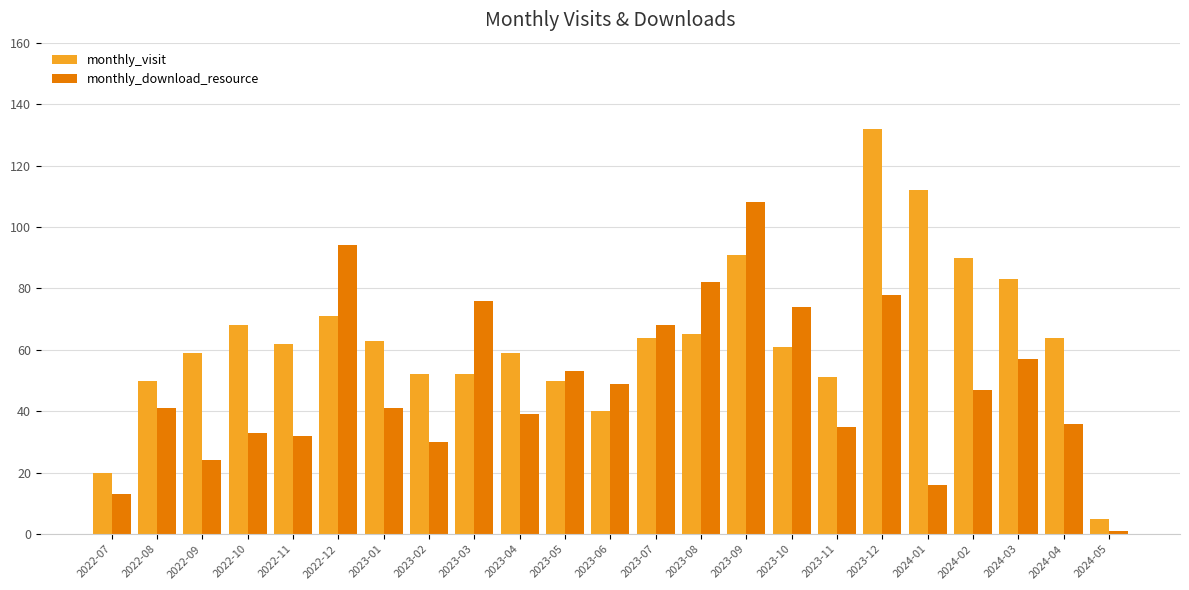

Which series has the largest total across all categories?

monthly_visit